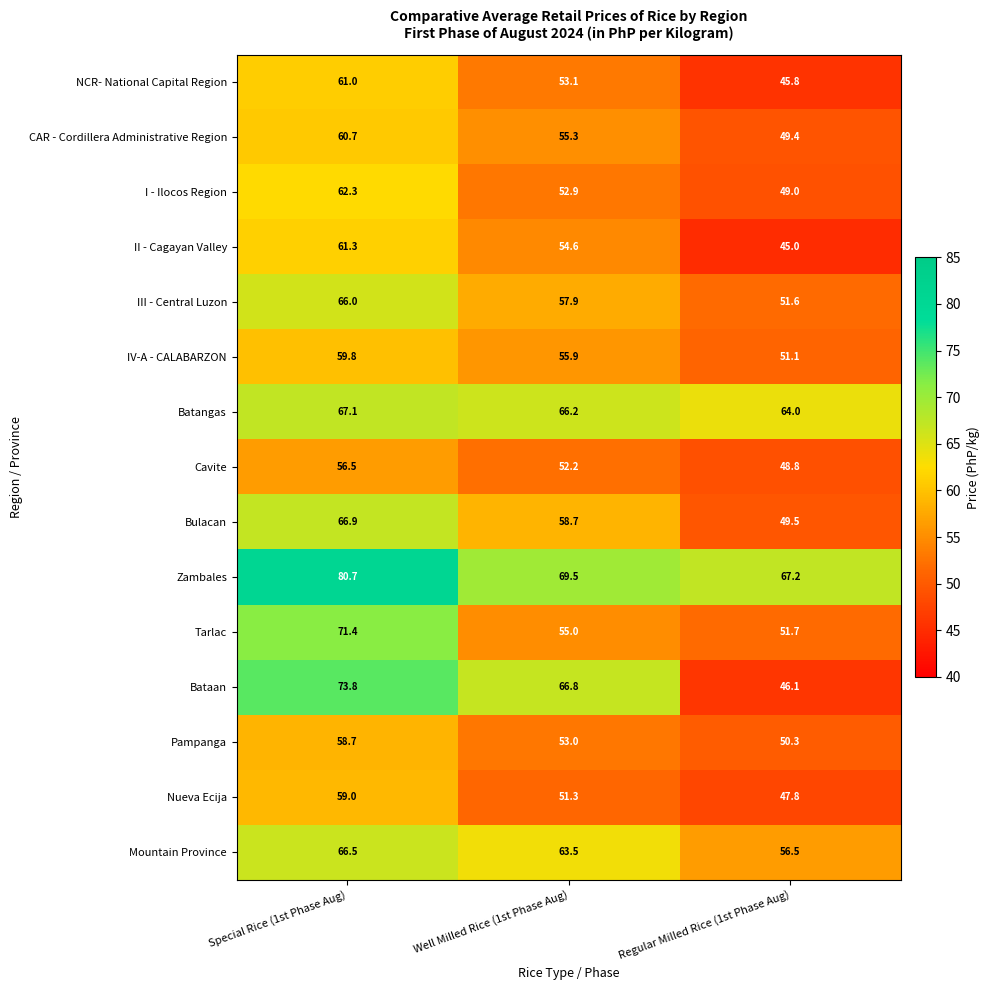

What is the spread (max minus min) of values at Special Rice (1st Phase Aug)?

24.2